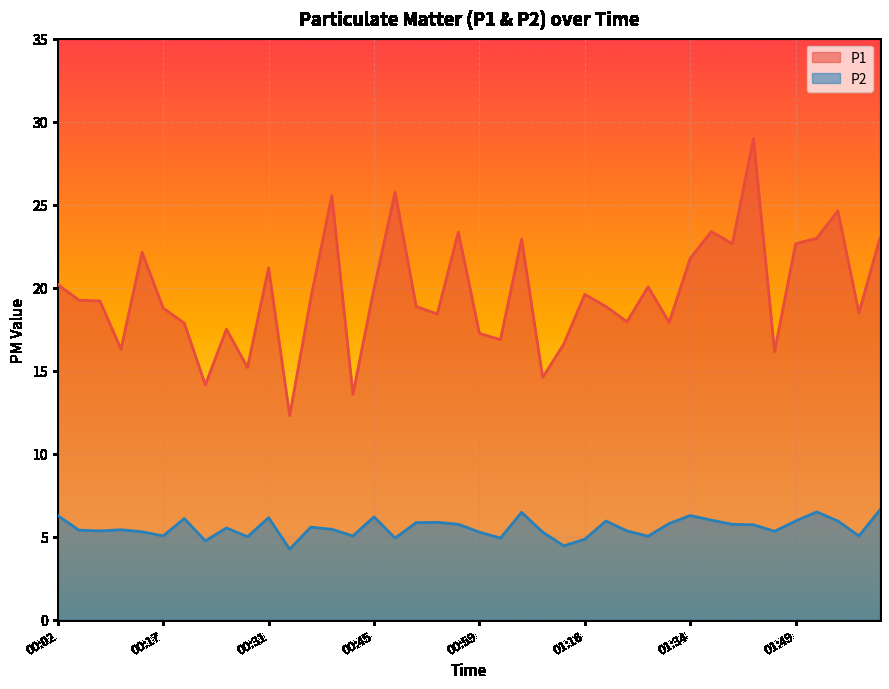

The value of P1 at 00:05 is 26.0. True or false?

False